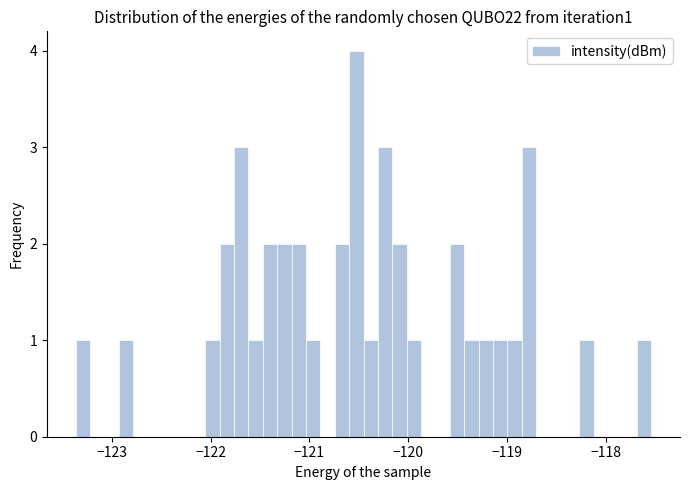

Around what value on the x-axis is the tallest bar? Give the approximate position of its centre, as read against the axis.

-120.5